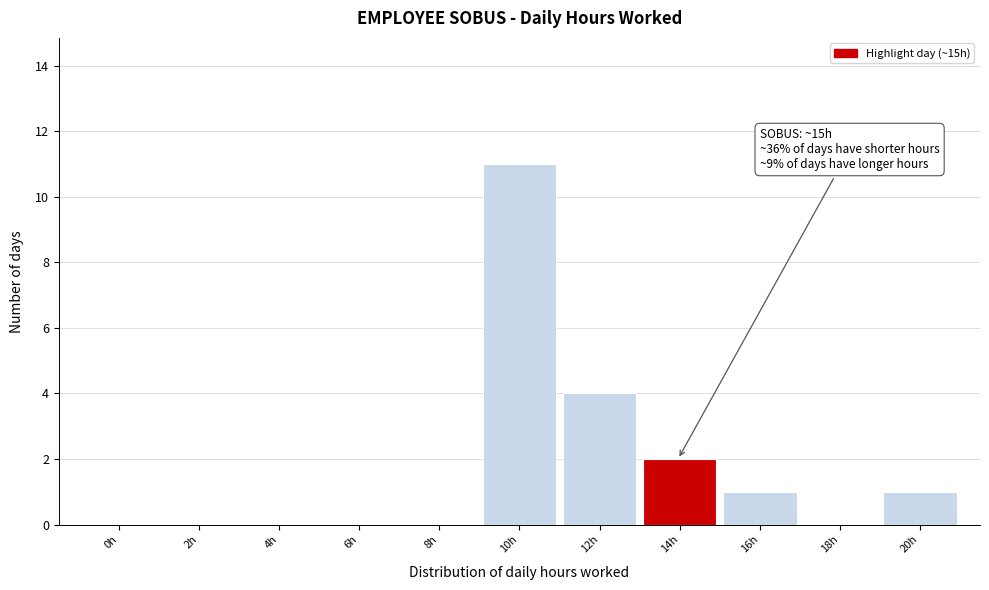

Reading left to right, transcribe all the data shown in this chart.

0h=0	2h=0	4h=0	6h=0	8h=0	10h=11	12h=4	14h=2	16h=1	18h=0	20h=1